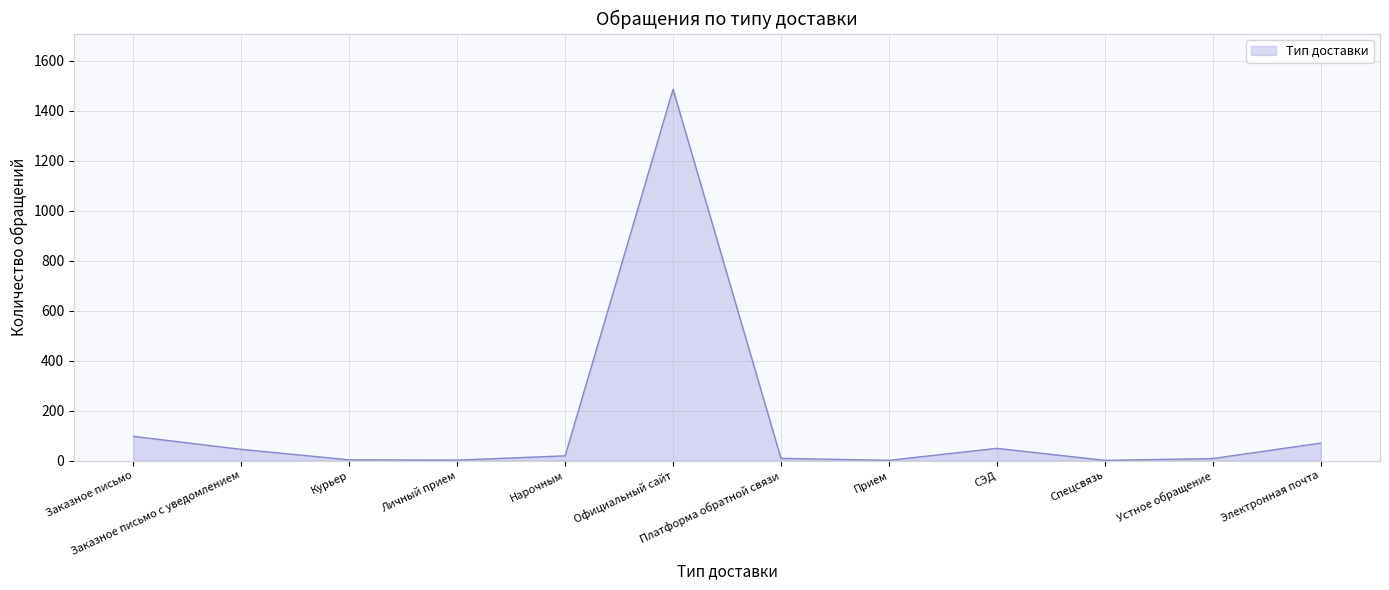

Which has a higher value, Электронная почта or Спецсвязь?

Электронная почта